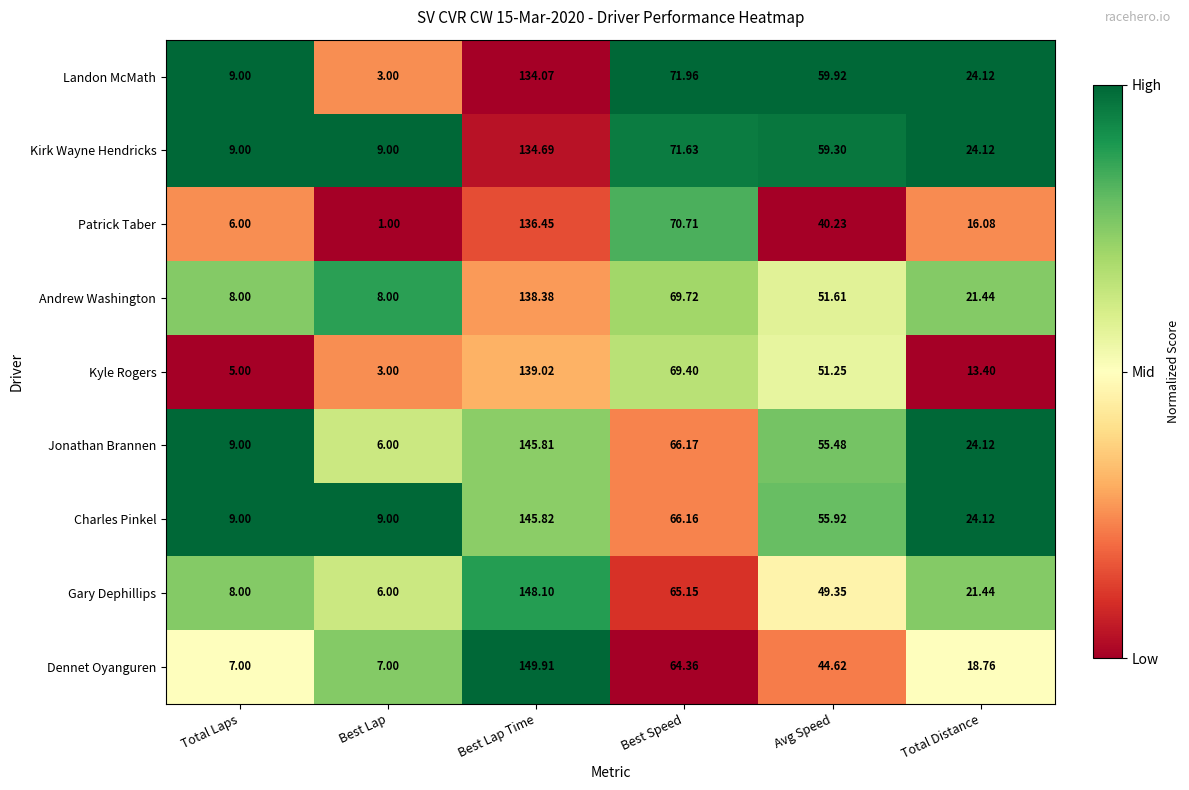

List the labels in order of Landon McMath value, largest first.

Best Lap Time, Best Speed, Avg Speed, Total Distance, Total Laps, Best Lap